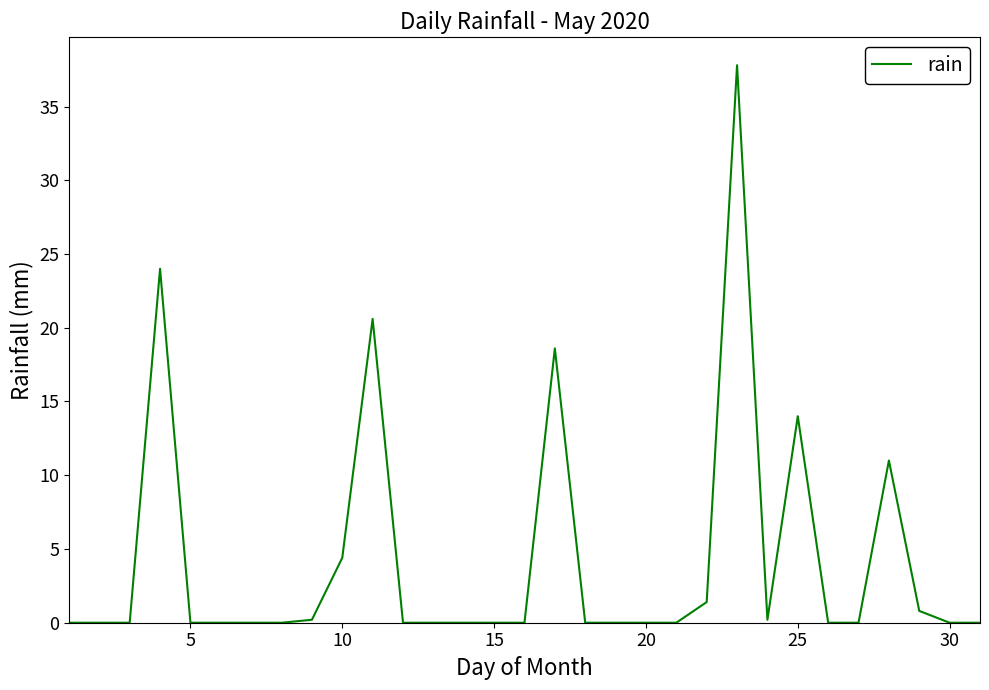

What is the difference between the maximum and minimum values?

37.8